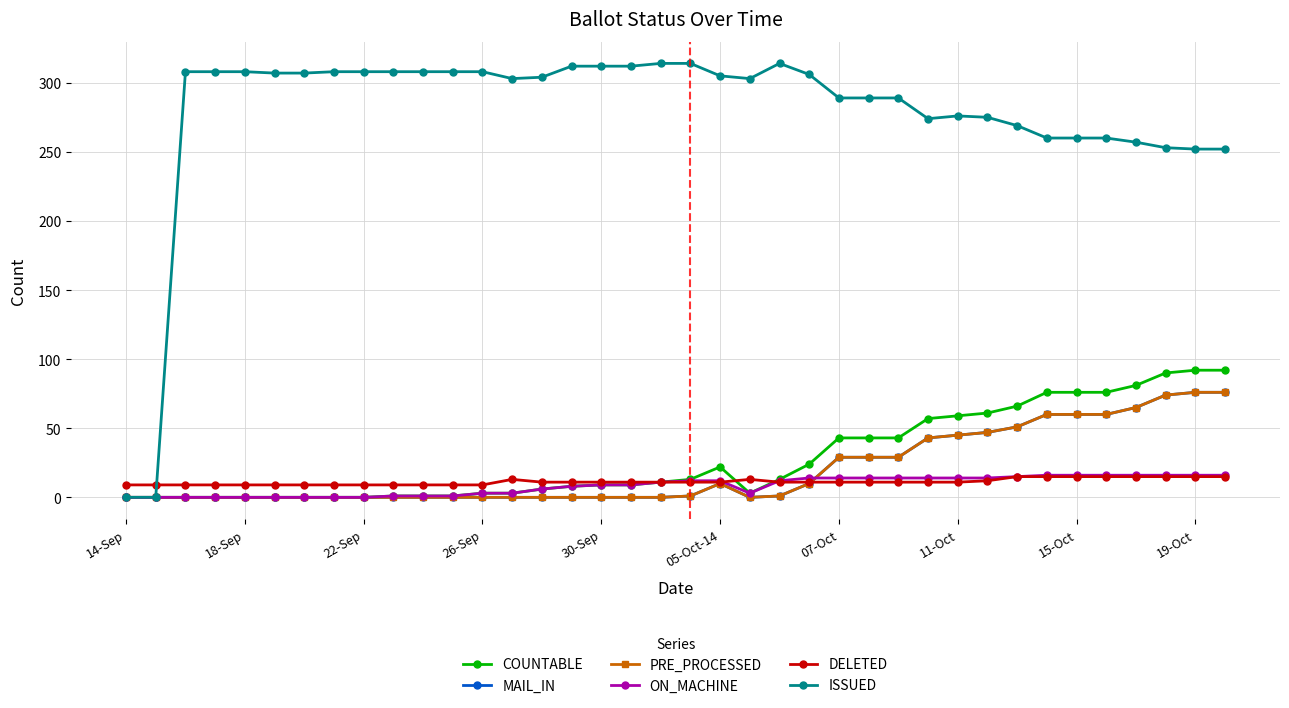

Does the chart have visible grid lines?

Yes